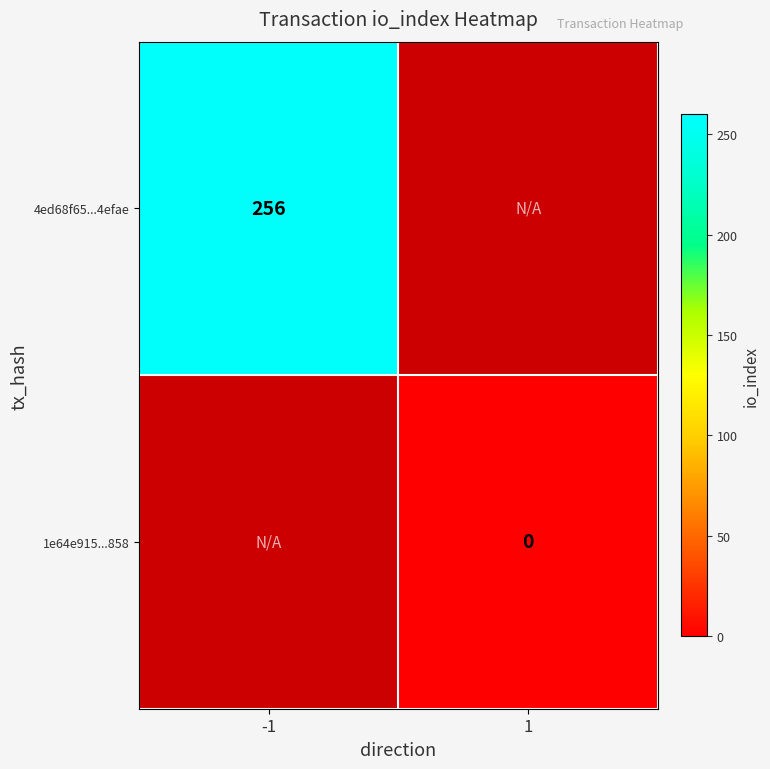

How many categories are shown in the chart?

2